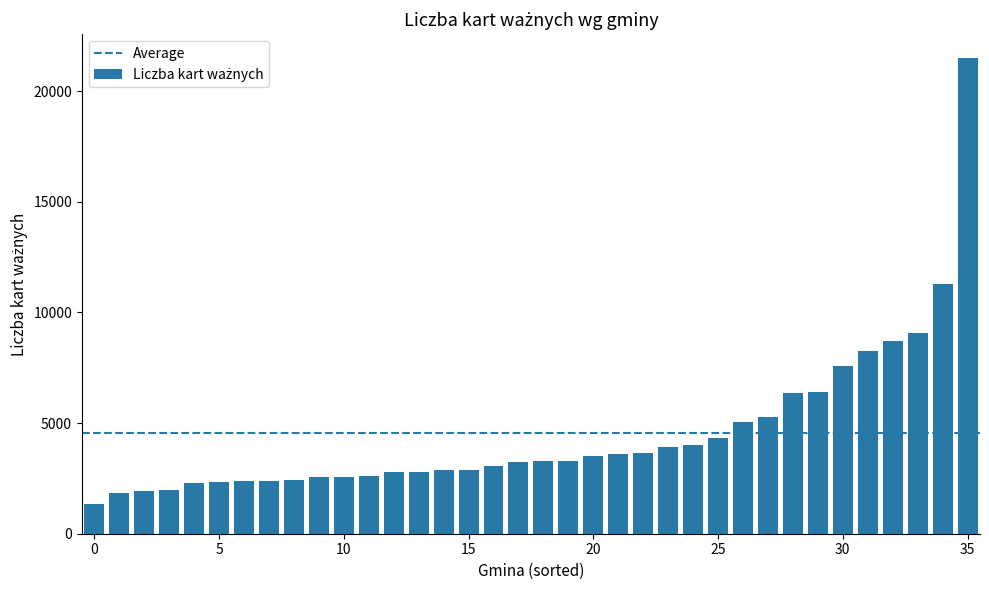

What is the sum of all values?

163304